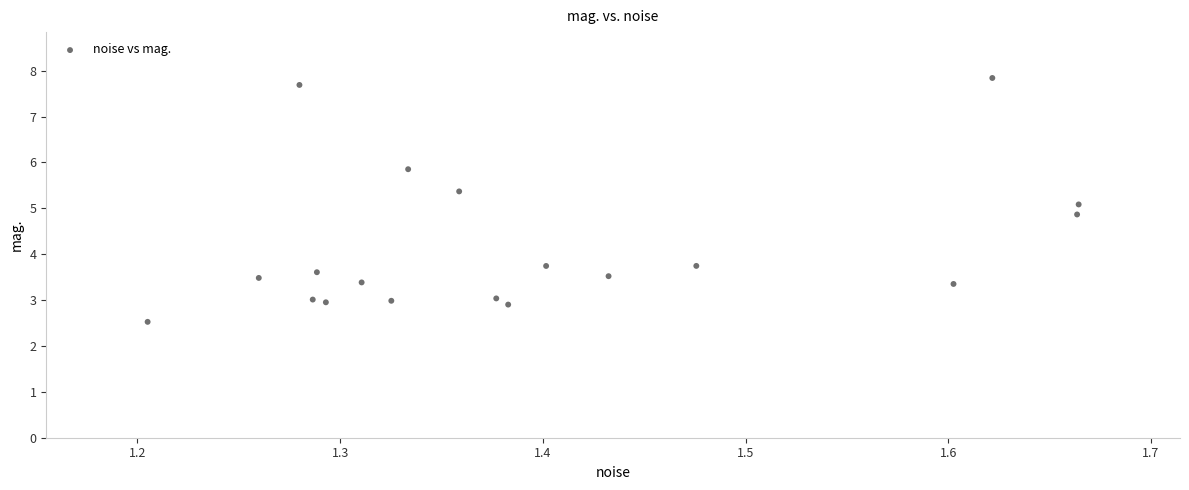

What is the range of Y values (max minus min)?

5.3